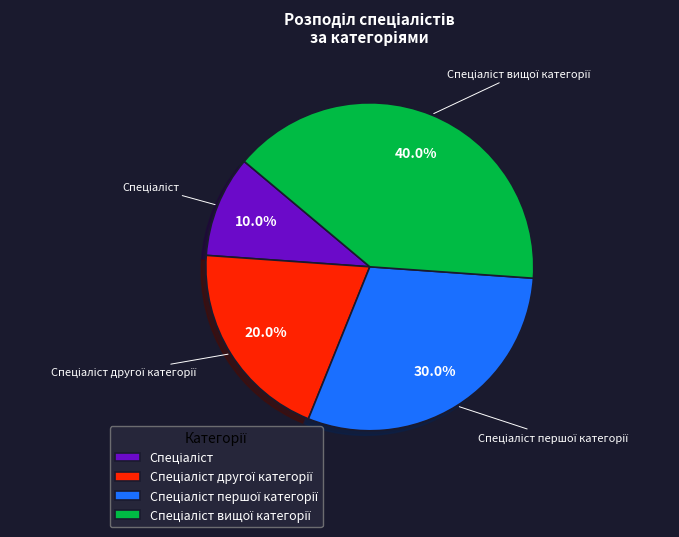

To the nearest percent, what is the average slice percentage?

25%